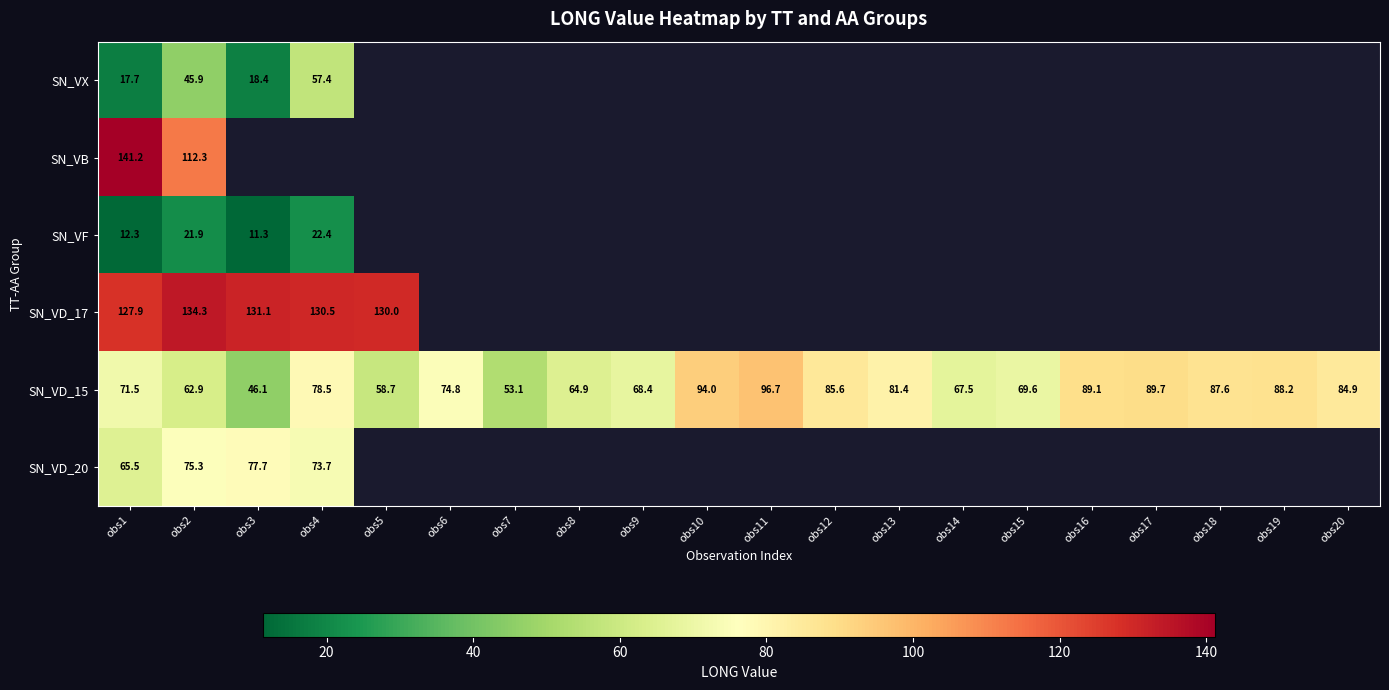

Which has a higher value, obs14 or obs3?

obs3